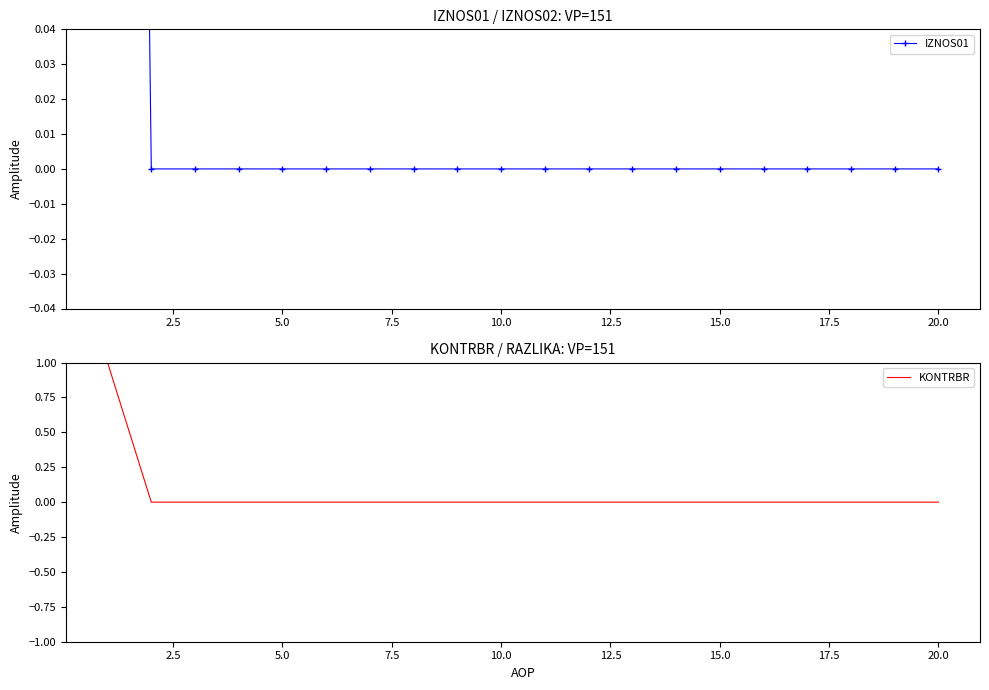

What are all the series names shown in the legend?

IZNOS01, KONTRBR